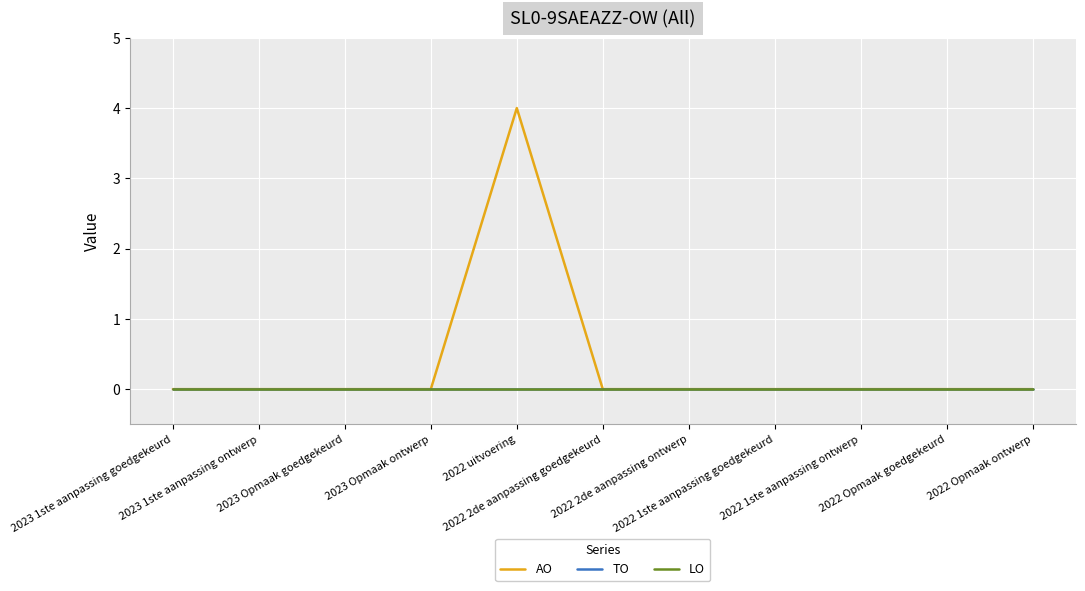

True or false: TO and LO cross at least once.

False